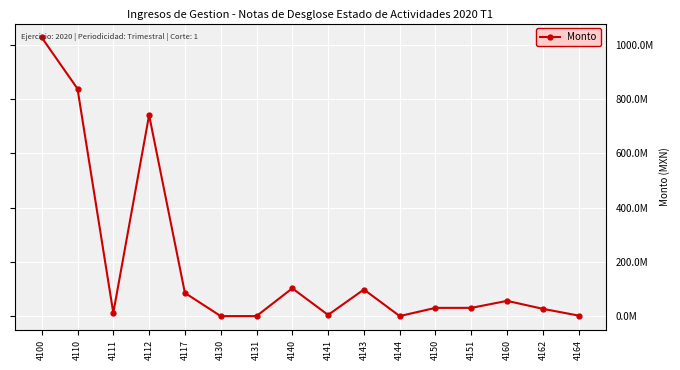

Rank the categories by value from highest to lowest.

4100, 4110, 4112, 4140, 4143, 4117, 4160, 4150, 4151, 4162, 4111, 4141, 4164, 4144, 4130, 4131